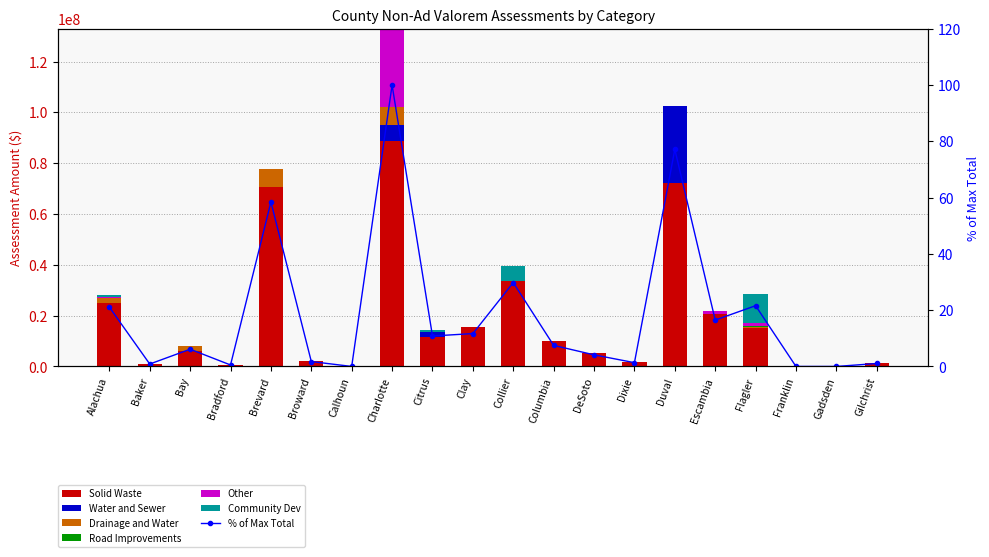

Reading left to right, extract all data points from this chart.

Solid Waste: Alachua=25016863	Baker=1143965	Bay=6145208	Bradford=698100	Brevard=70579519	Broward=2319699	Calhoun=0	Charlotte=88950063	Citrus=11747515	Clay=15395043	Collier=33733645	Columbia=9939177	DeSoto=5488819	Dixie=1794229	Duval=72092352	Escambia=20470126	Flagler=15205967	Franklin=0	Gadsden=0	Gilchrist=1367199
Water and Sewer: Alachua=0	Baker=0	Bay=0	Bradford=0	Brevard=0	Broward=0	Calhoun=0	Charlotte=6121428	Citrus=1661725	Clay=11574	Collier=0	Columbia=0	DeSoto=0	Dixie=0	Duval=30440949	Escambia=35536	Flagler=0	Franklin=0	Gadsden=0	Gilchrist=0
Drainage and Water: Alachua=1939810	Baker=0	Bay=1777160	Bradford=0	Brevard=7133325	Broward=0	Calhoun=0	Charlotte=7172415	Citrus=0	Clay=0	Collier=0	Columbia=0	DeSoto=0	Dixie=0	Duval=0	Escambia=241718	Flagler=161150	Franklin=0	Gadsden=0	Gilchrist=0
Road Improvements: Alachua=57421	Baker=0	Bay=0	Bradford=0	Brevard=4542	Broward=0	Calhoun=0	Charlotte=0	Citrus=117395	Clay=118705	Collier=0	Columbia=18250	DeSoto=0	Dixie=0	Duval=0	Escambia=69972	Flagler=593592	Franklin=0	Gadsden=0	Gilchrist=35341
Other: Alachua=310943	Baker=0	Bay=221586	Bradford=0	Brevard=0	Broward=0	Calhoun=0	Charlotte=30690525	Citrus=147211	Clay=0	Collier=0	Columbia=0	DeSoto=0	Dixie=0	Duval=0	Escambia=1092216	Flagler=1071908	Franklin=0	Gadsden=0	Gilchrist=0
Community Dev: Alachua=718504	Baker=0	Bay=0	Bradford=0	Brevard=0	Broward=0	Calhoun=0	Charlotte=0	Citrus=718775	Clay=0	Collier=5895930	Columbia=0	DeSoto=0	Dixie=0	Duval=0	Escambia=0	Flagler=11670131	Franklin=0	Gadsden=0	Gilchrist=0